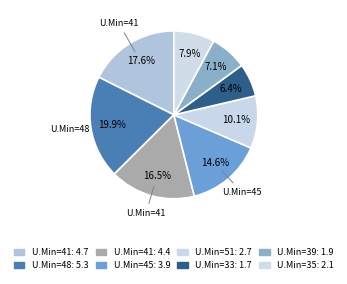

Which slice is the largest?

48